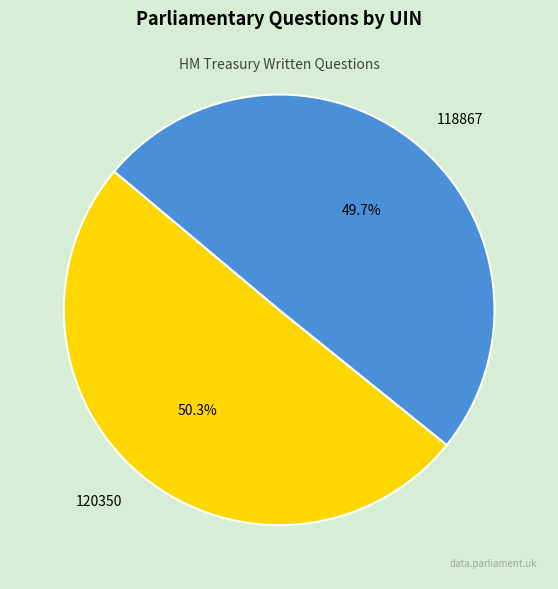

Which category has the biggest portion of the pie?

120350